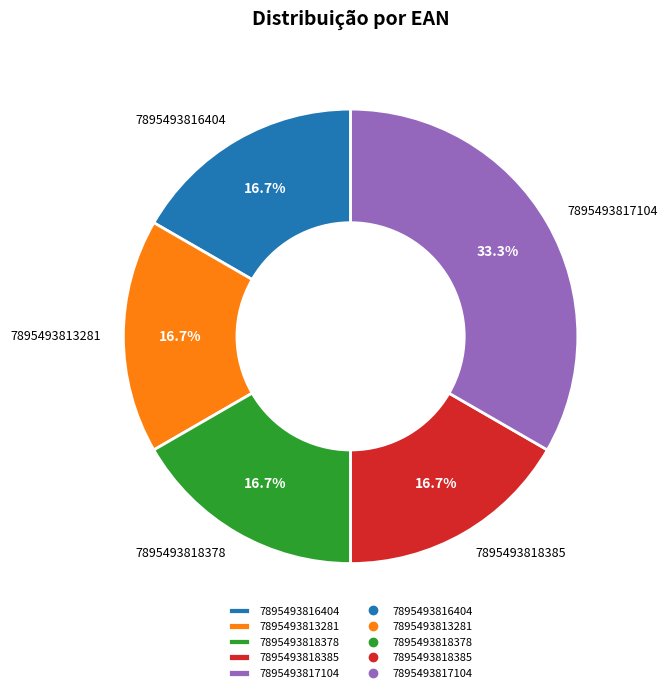

What percentage is the 7895493817104 slice, to the nearest percent?

33%